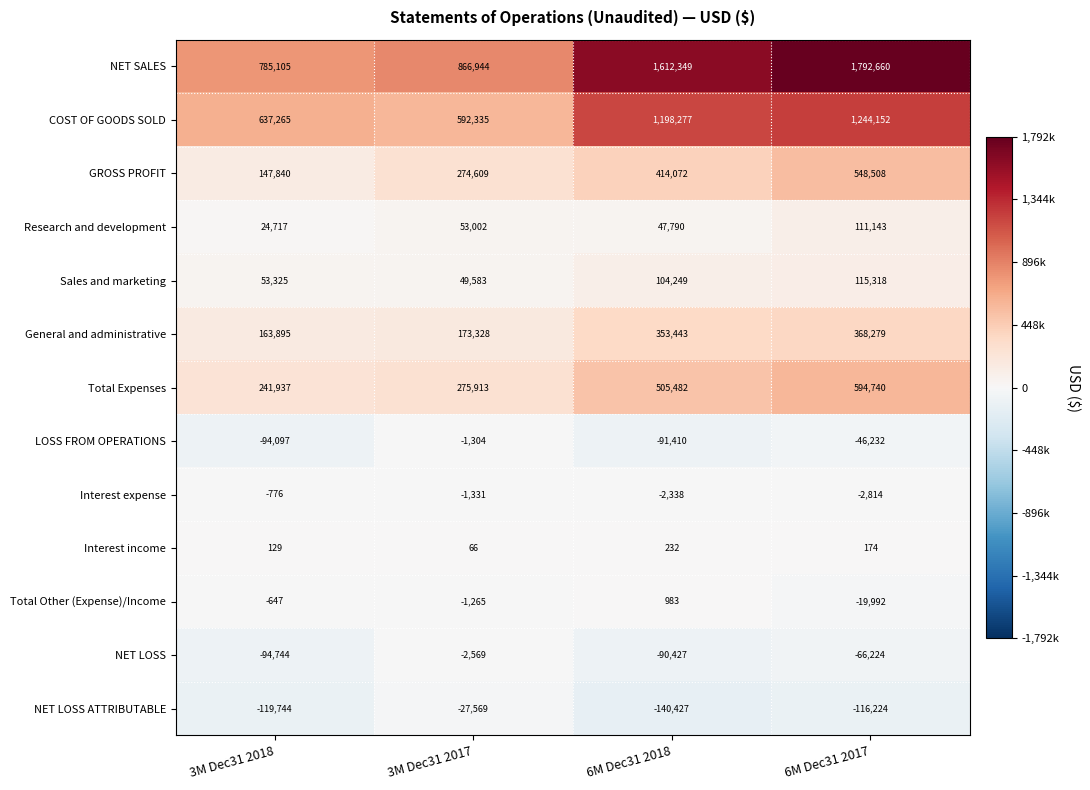

What is the greatest value displayed?

1792660